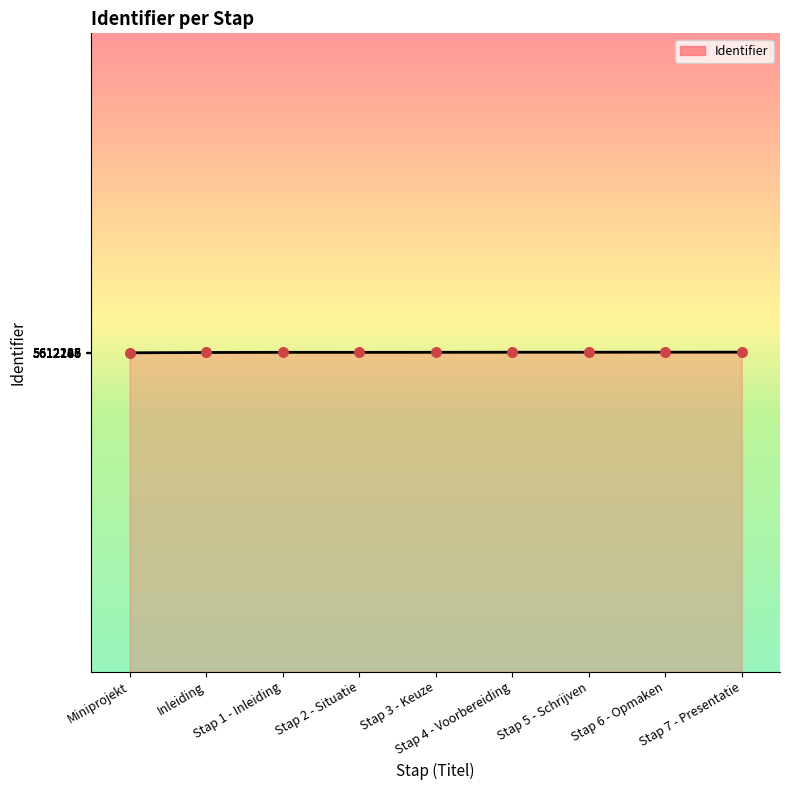

What is the change in value from Stap 2 - Situatie to Stap 6 - Opmaken?

+25